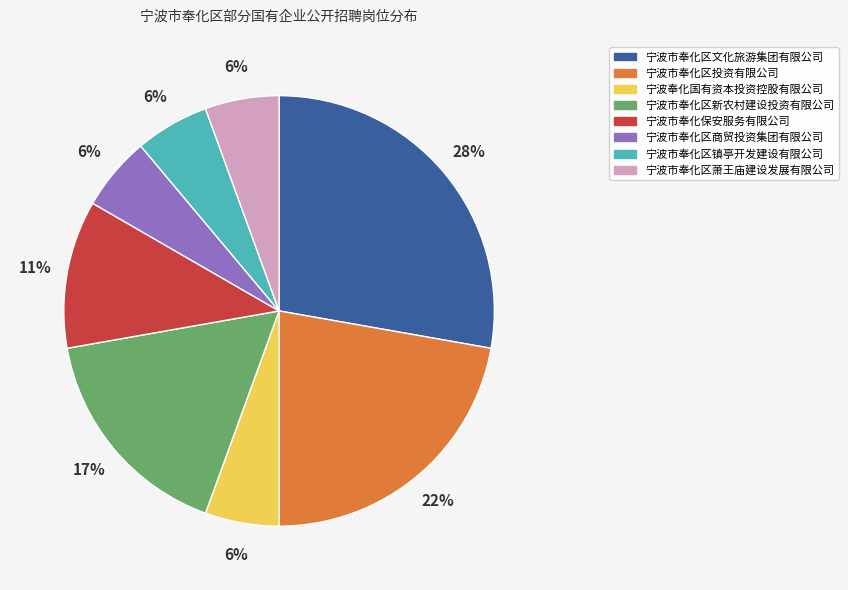

How many slices are in this pie chart?

8